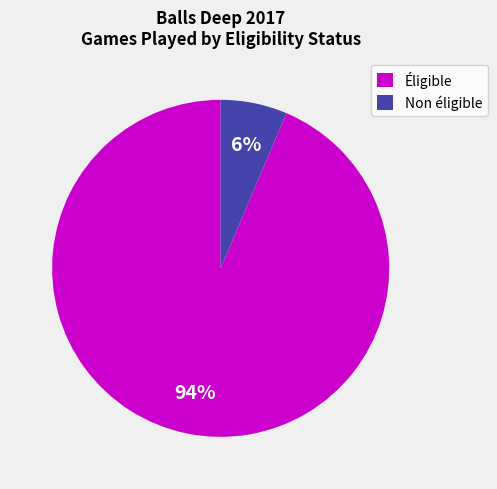

To the nearest percent, what portion does Non éligible represent?

6%